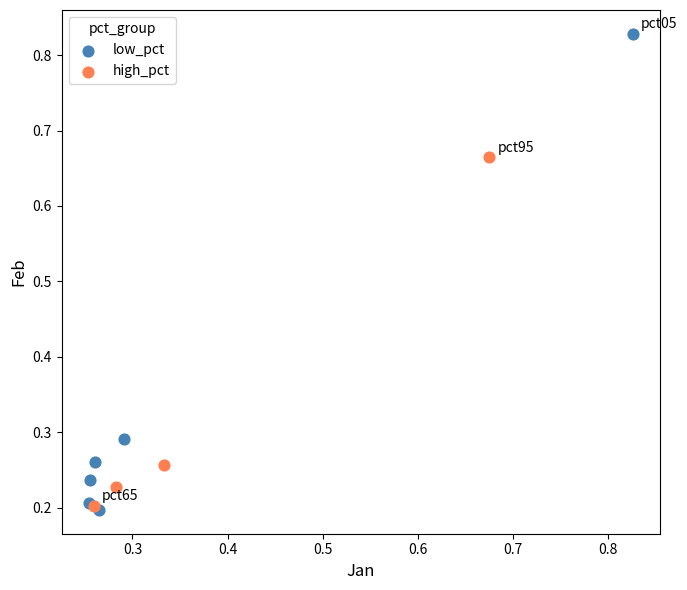

Which series reaches the maximum Y coordinate?

low_pct